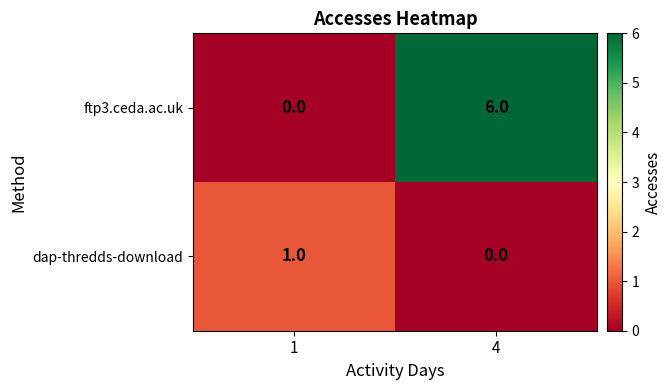

How many values in dap-thredds-download are above zero?

1